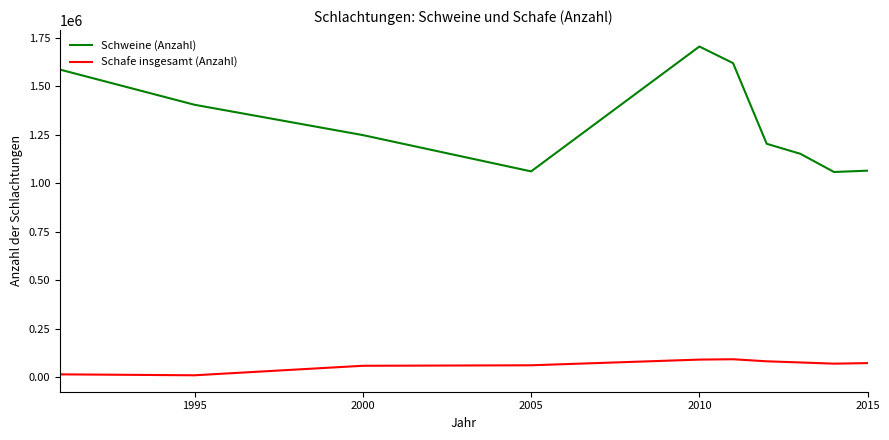

Rank the series by their maximum value, from highest to lowest.

Schweine (Anzahl), Schafe insgesamt (Anzahl)